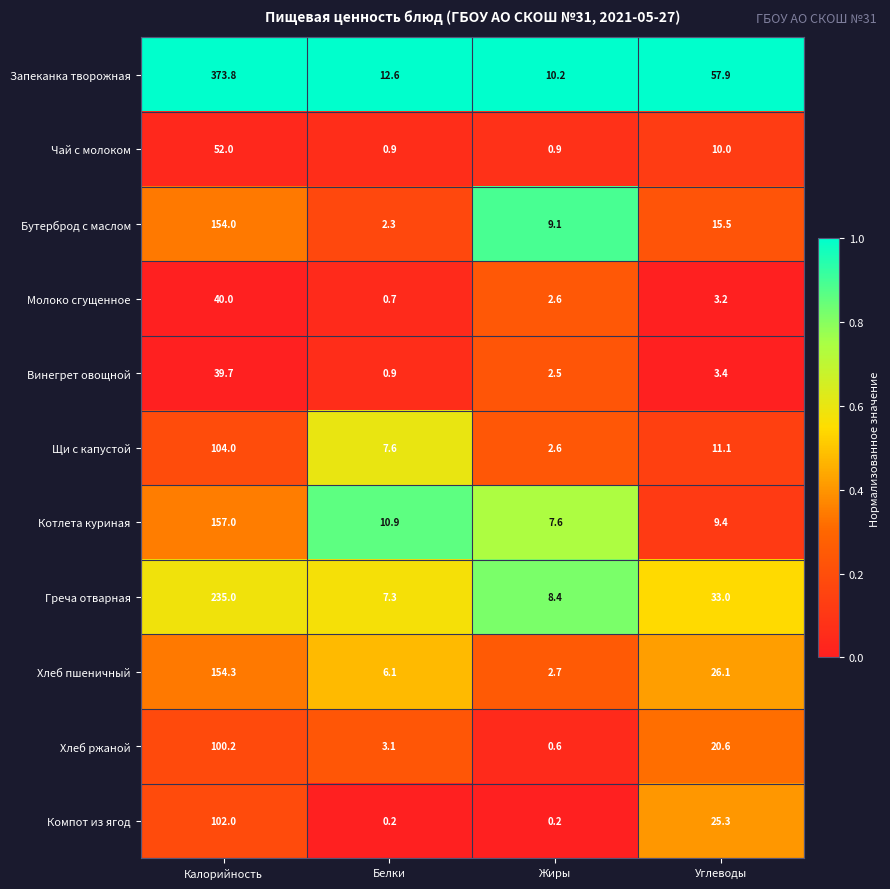

Rank the series by their maximum value, from highest to lowest.

Запеканка творожная, Греча отварная, Котлета куриная, Хлеб пшеничный, Бутерброд с маслом, Щи с капустой, Компот из ягод, Хлеб ржаной, Чай с молоком, Молоко сгущенное, Винегрет овощной